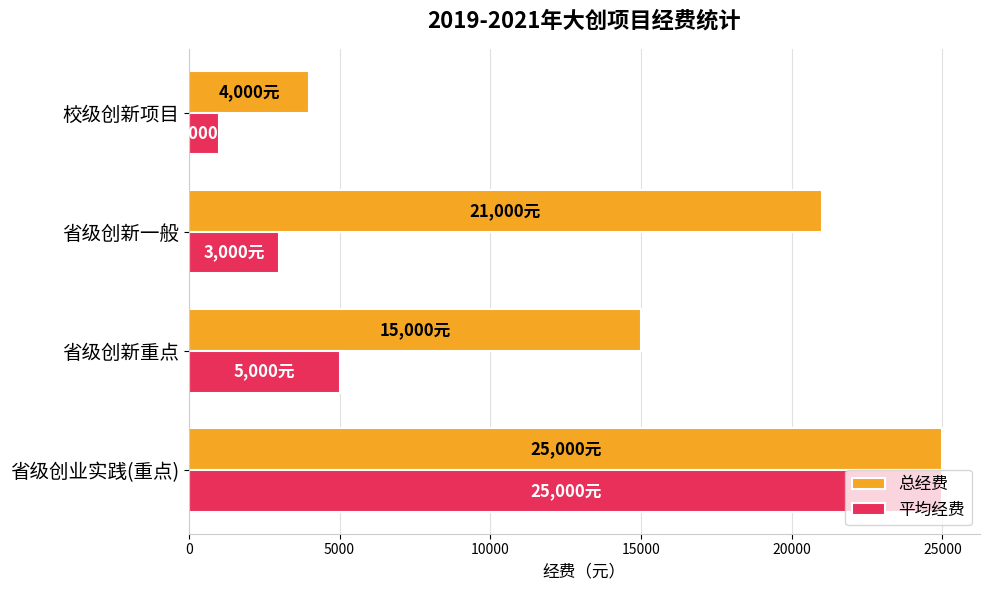

Which series has the largest total across all categories?

总经费